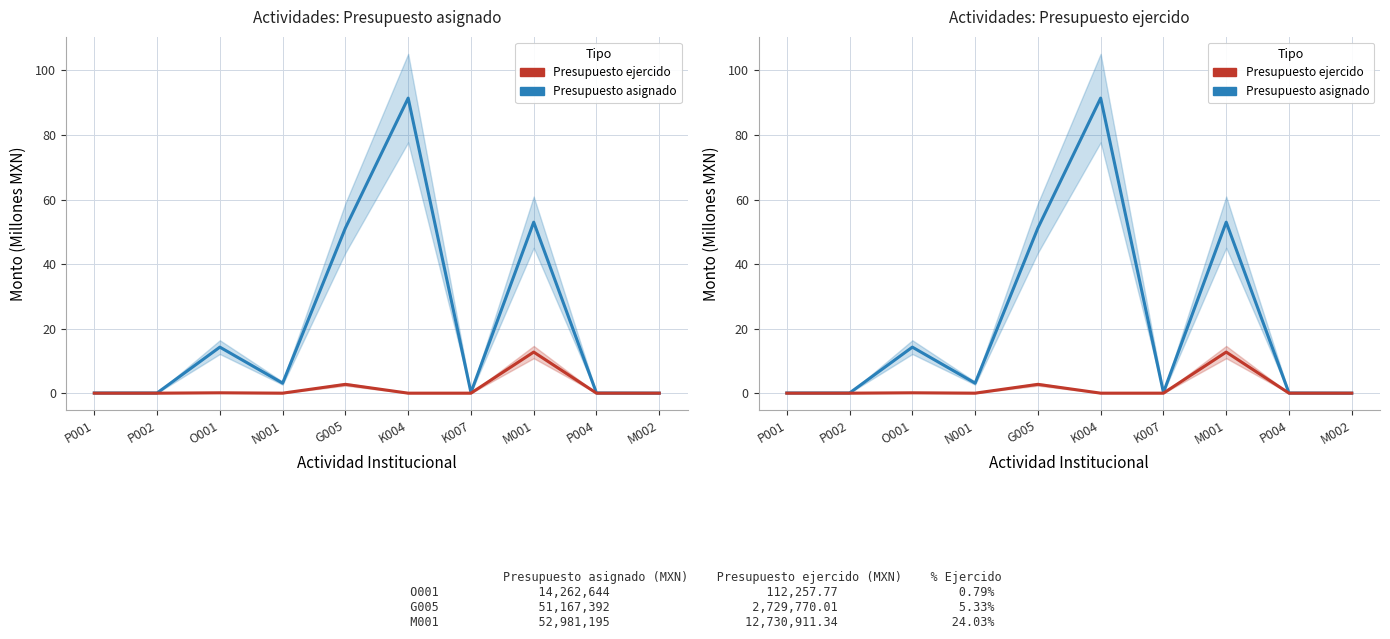

Does the chart have visible grid lines?

Yes